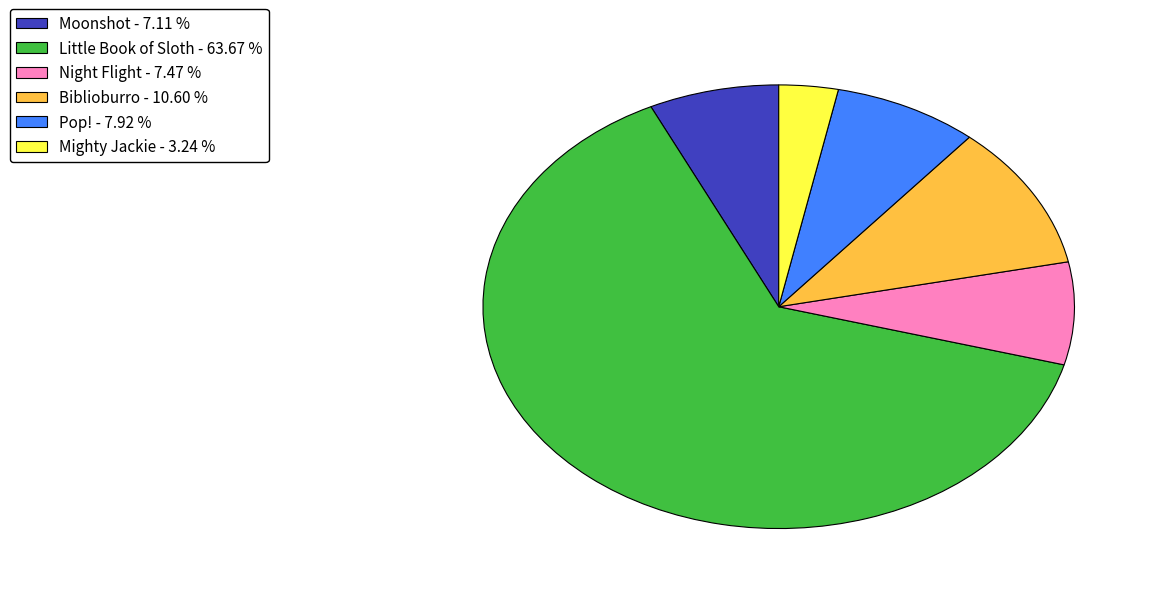

Which category has the biggest portion of the pie?

Little Book of Sloth